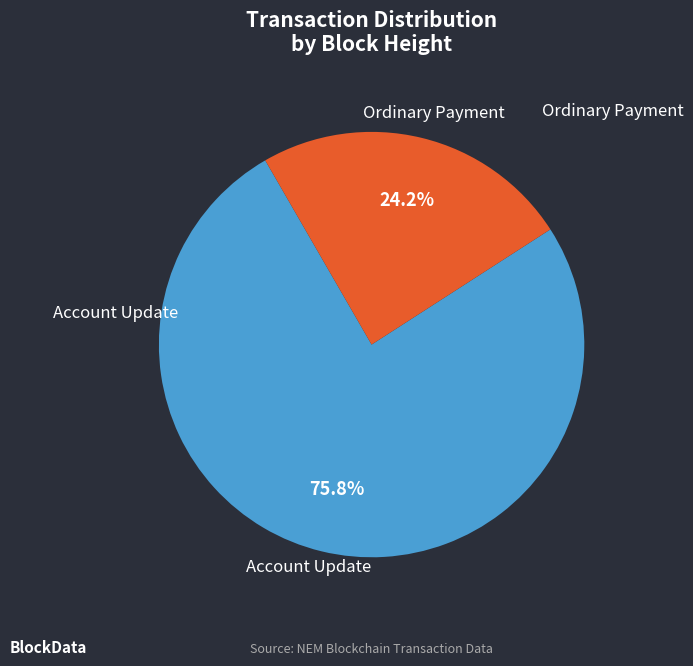

Combined, what portion of the pie is Account Update and Ordinary Payment?

100.0%